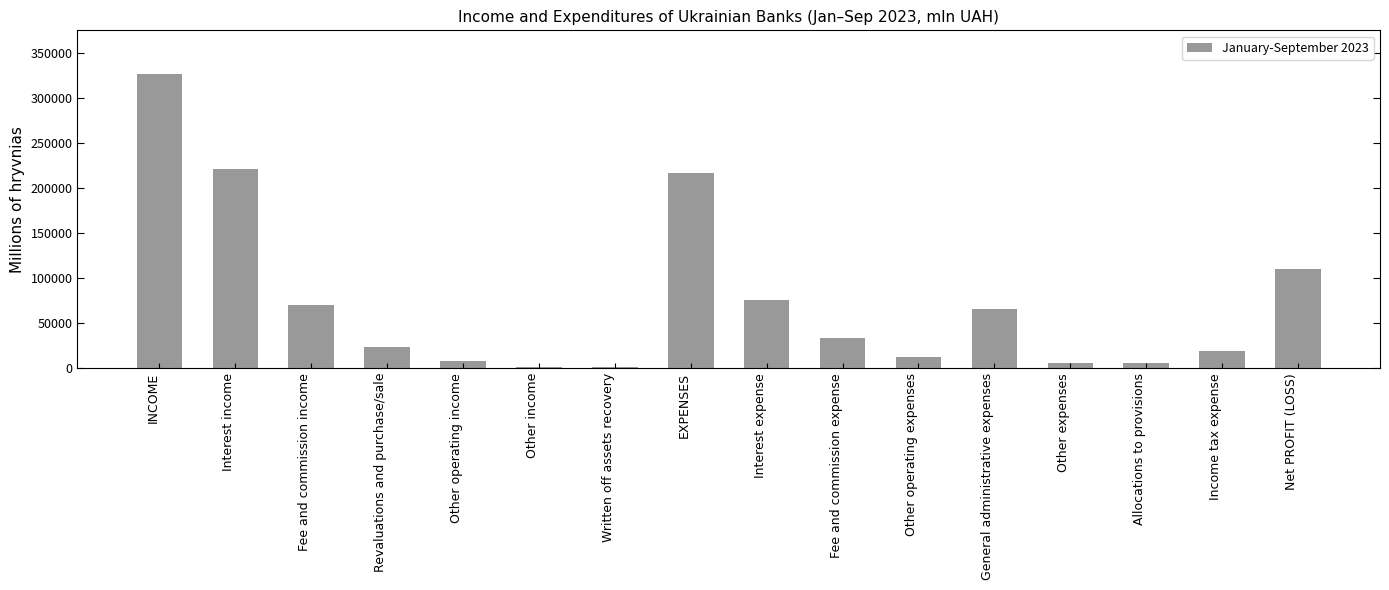

True or false: the data shows 65166 at General administrative expenses.

True